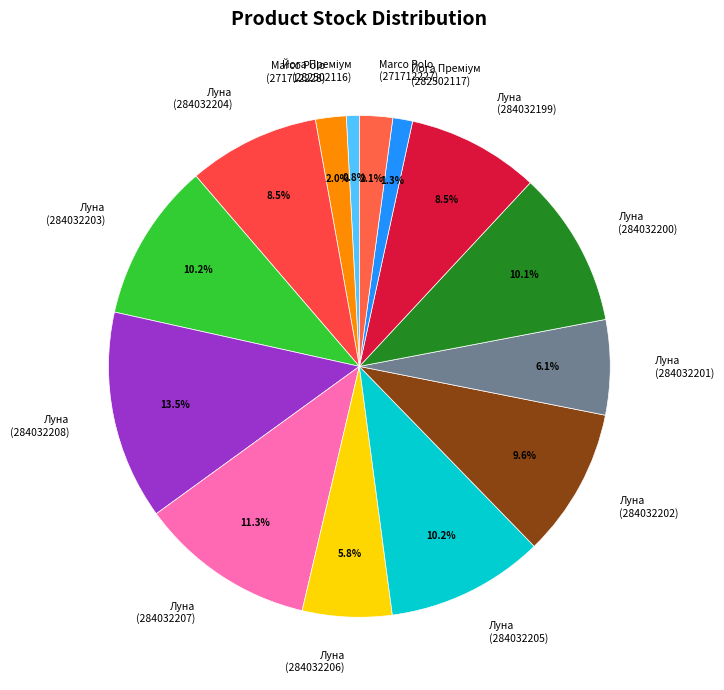

Do Луна (284032199) and Луна (284032204) together represent more than half of the pie?

No